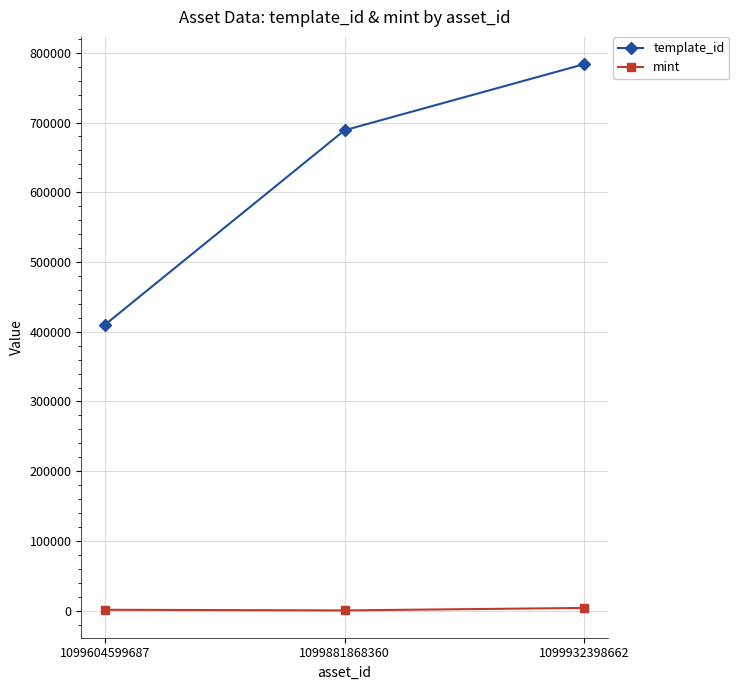

What is the average value of the mint series?

1881